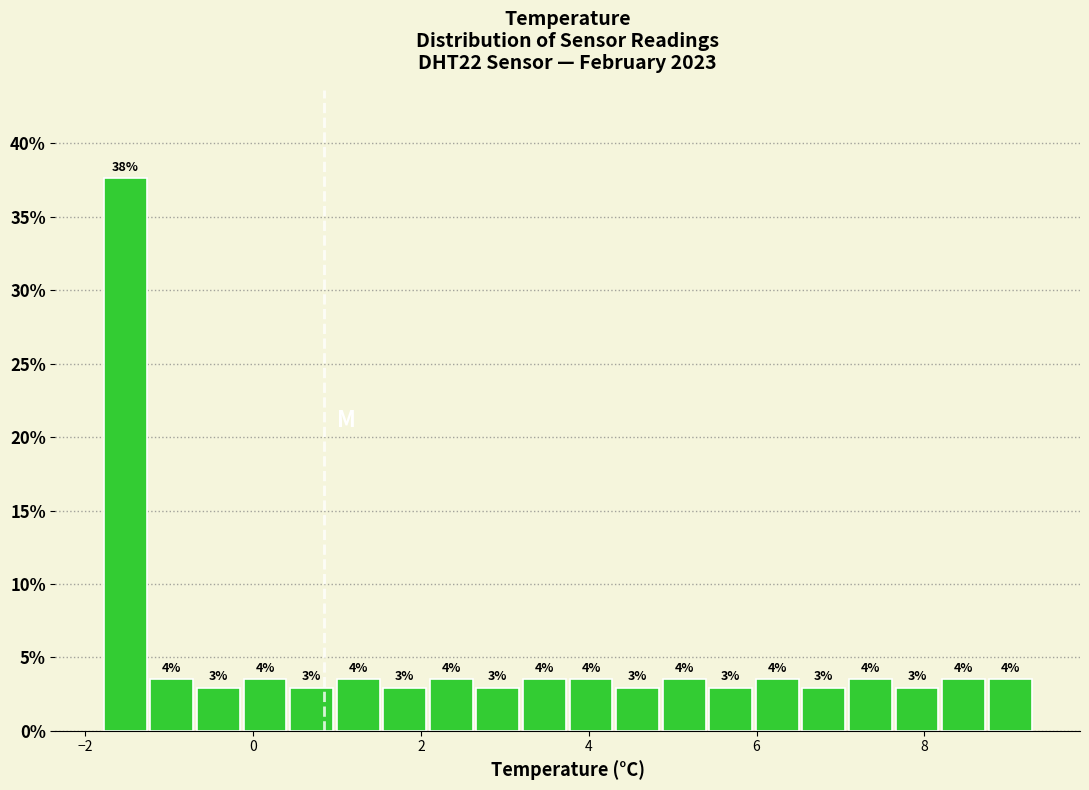

Around what value on the x-axis is the tallest bar? Give the approximate position of its centre, as read against the axis.

-1.6